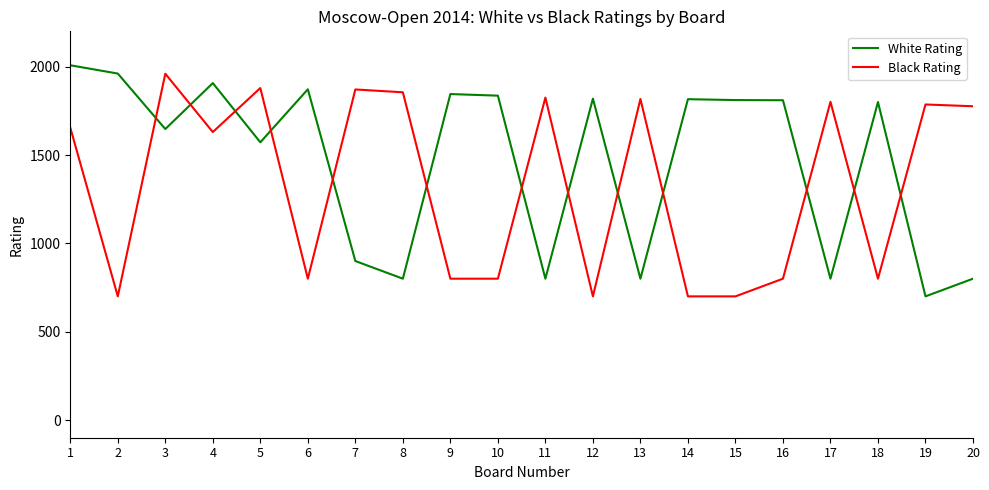

How many lines are shown in the chart?

2